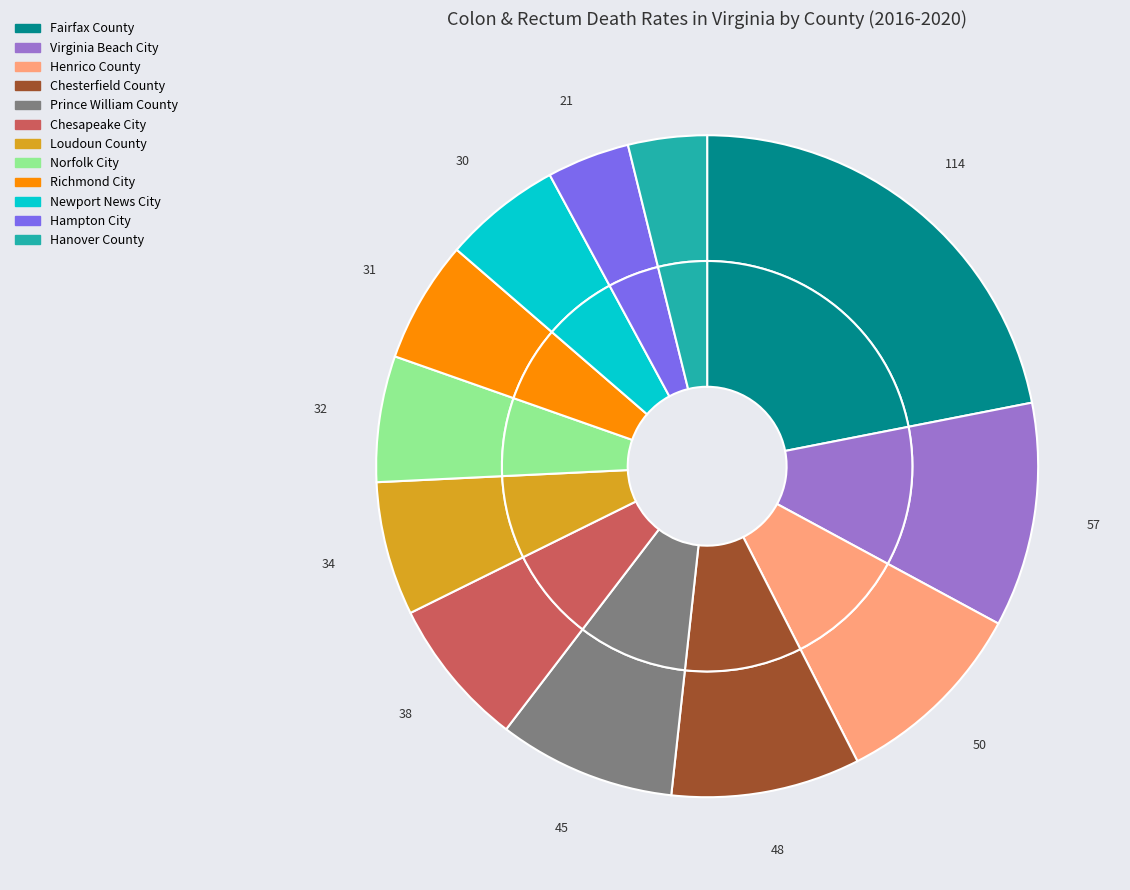

How many segments does this pie chart have?

12